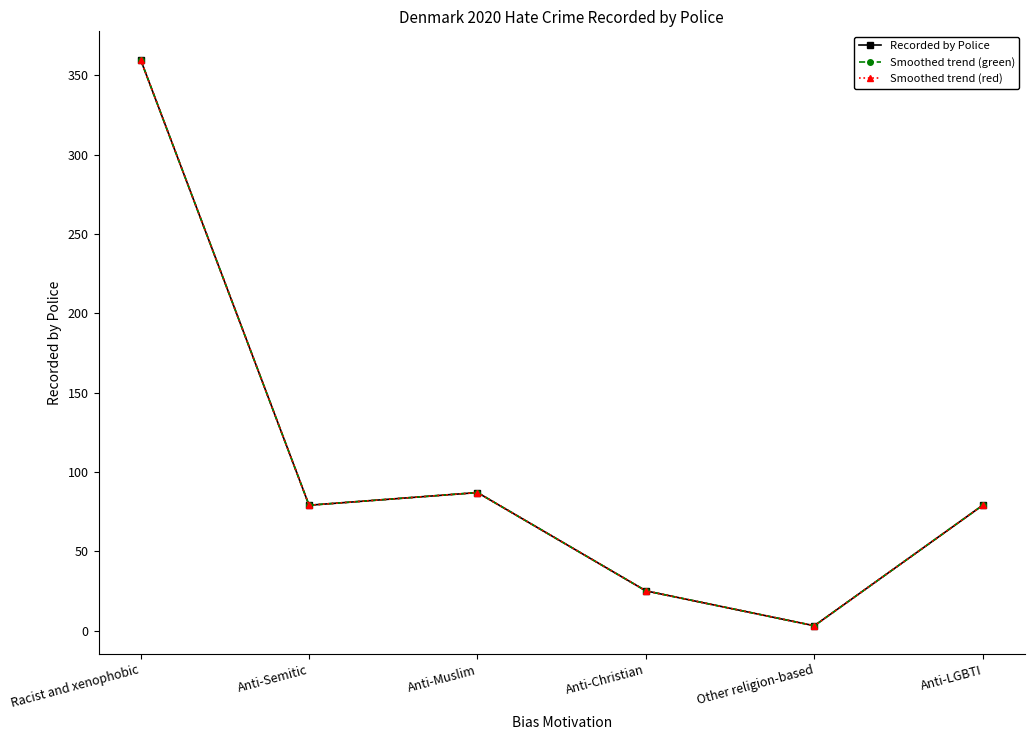

Does the chart have visible grid lines?

No